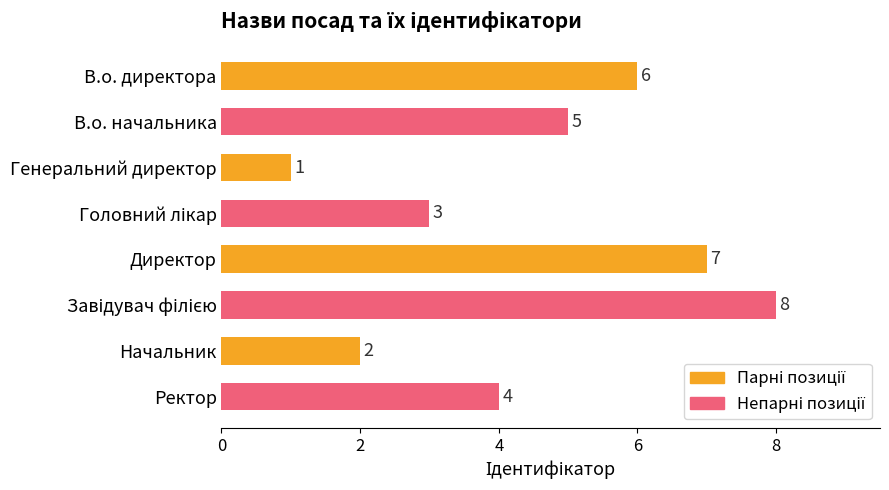

The chart shows a value of 8 at В.о. начальника. True or false?

False